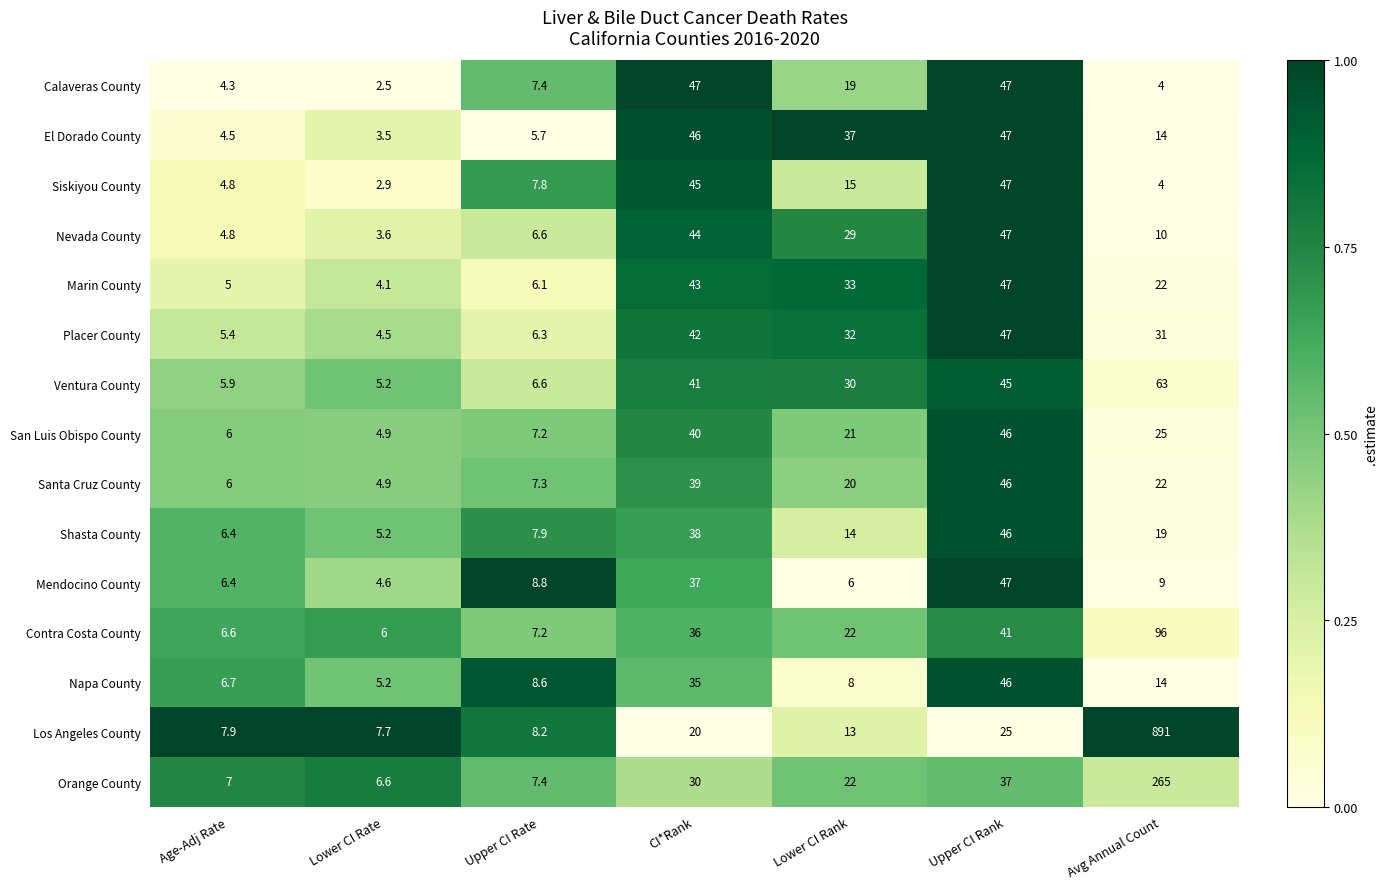

At which category does the chart reach its minimum across all series?

Lower CI Rate